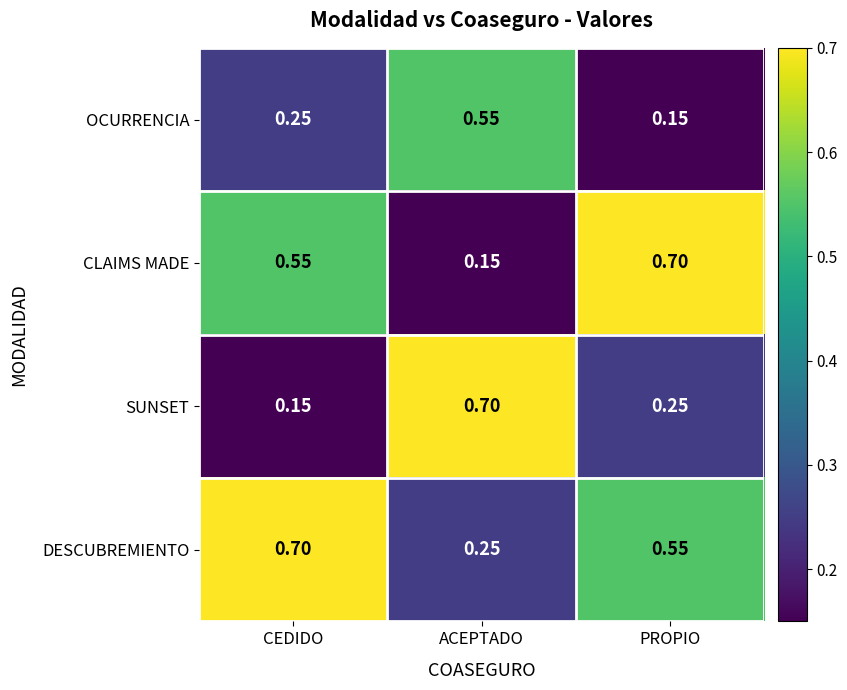

Rank the series at ACEPTADO from highest to lowest value.

SUNSET, OCURRENCIA, DESCUBREMIENTO, CLAIMS MADE